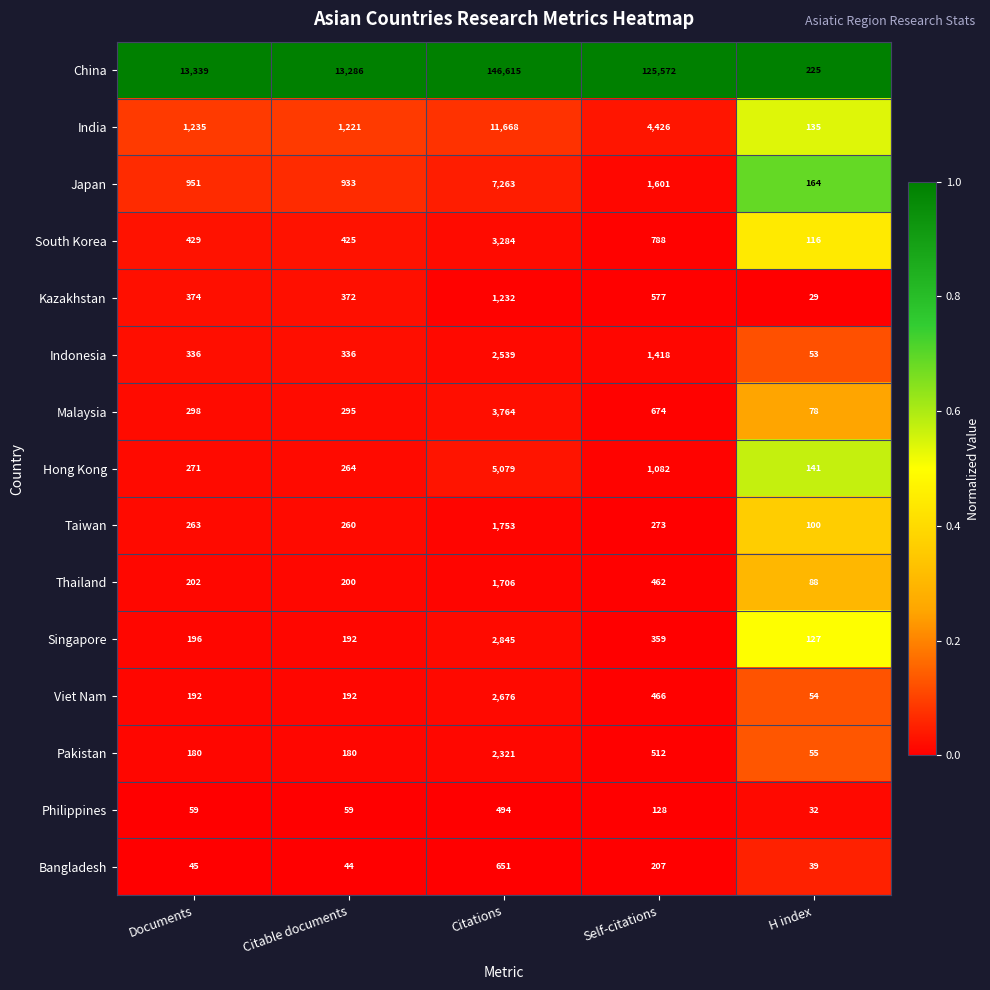

At Citations, list the series in order from largest to smallest.

China, India, Japan, Hong Kong, Malaysia, South Korea, Singapore, Viet Nam, Indonesia, Pakistan, Taiwan, Thailand, Kazakhstan, Bangladesh, Philippines